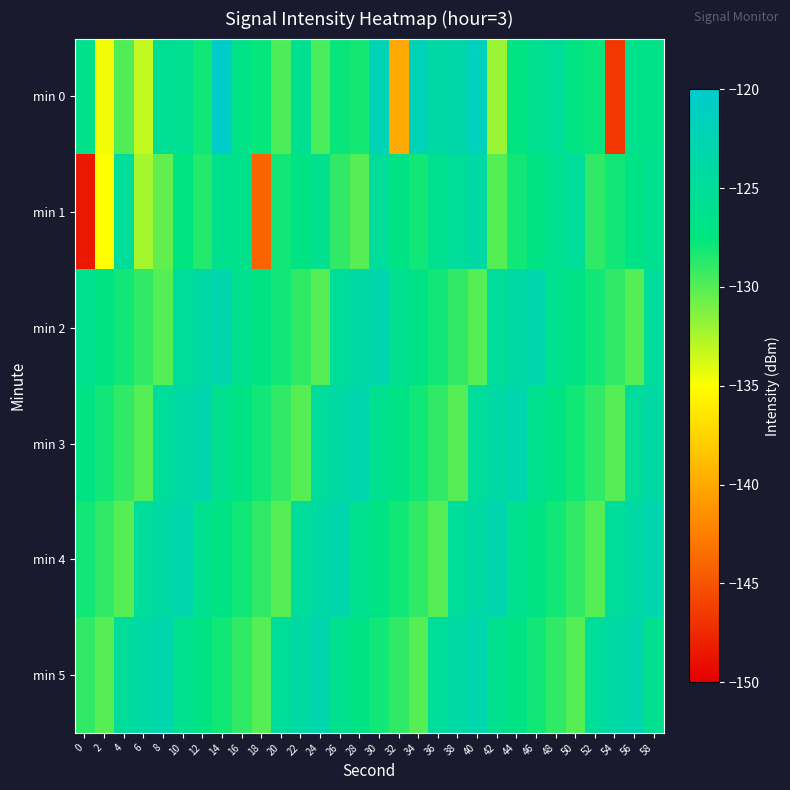

Which has a higher value, 10 or 0?

10